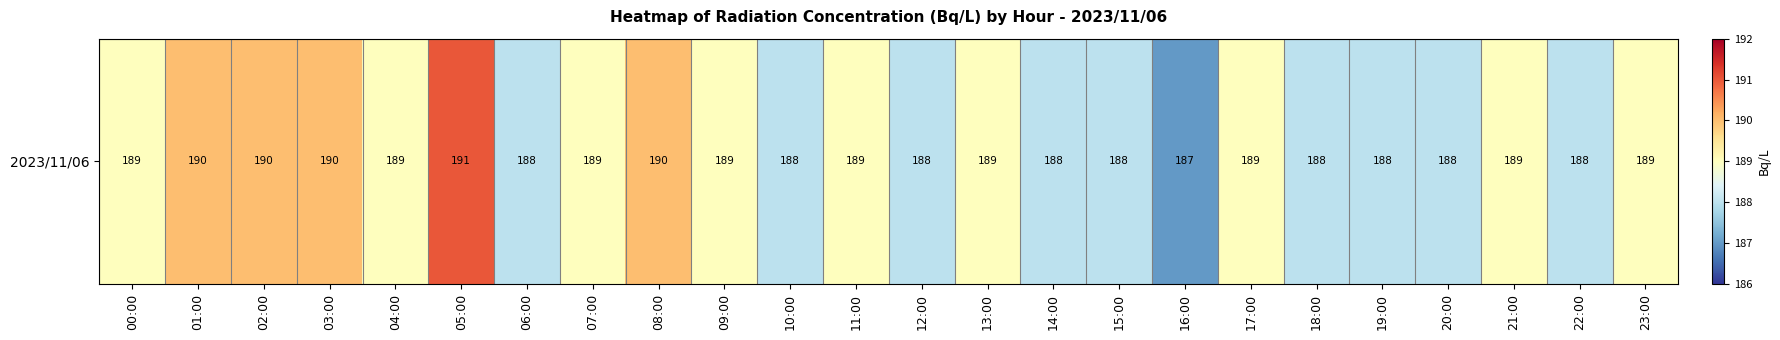

The value at 06:00 is 188. True or false?

True